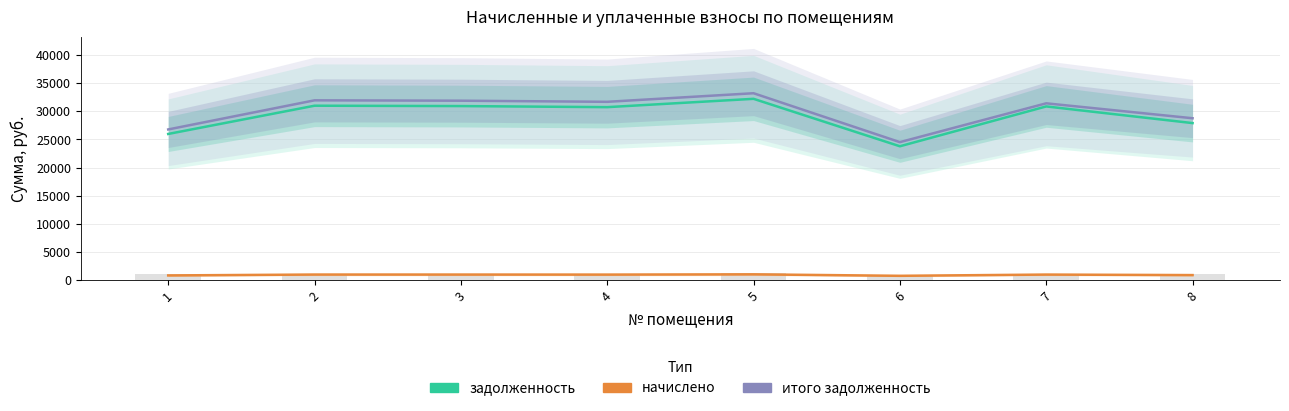

What is the sum of all итого задолженность values?

240347.5